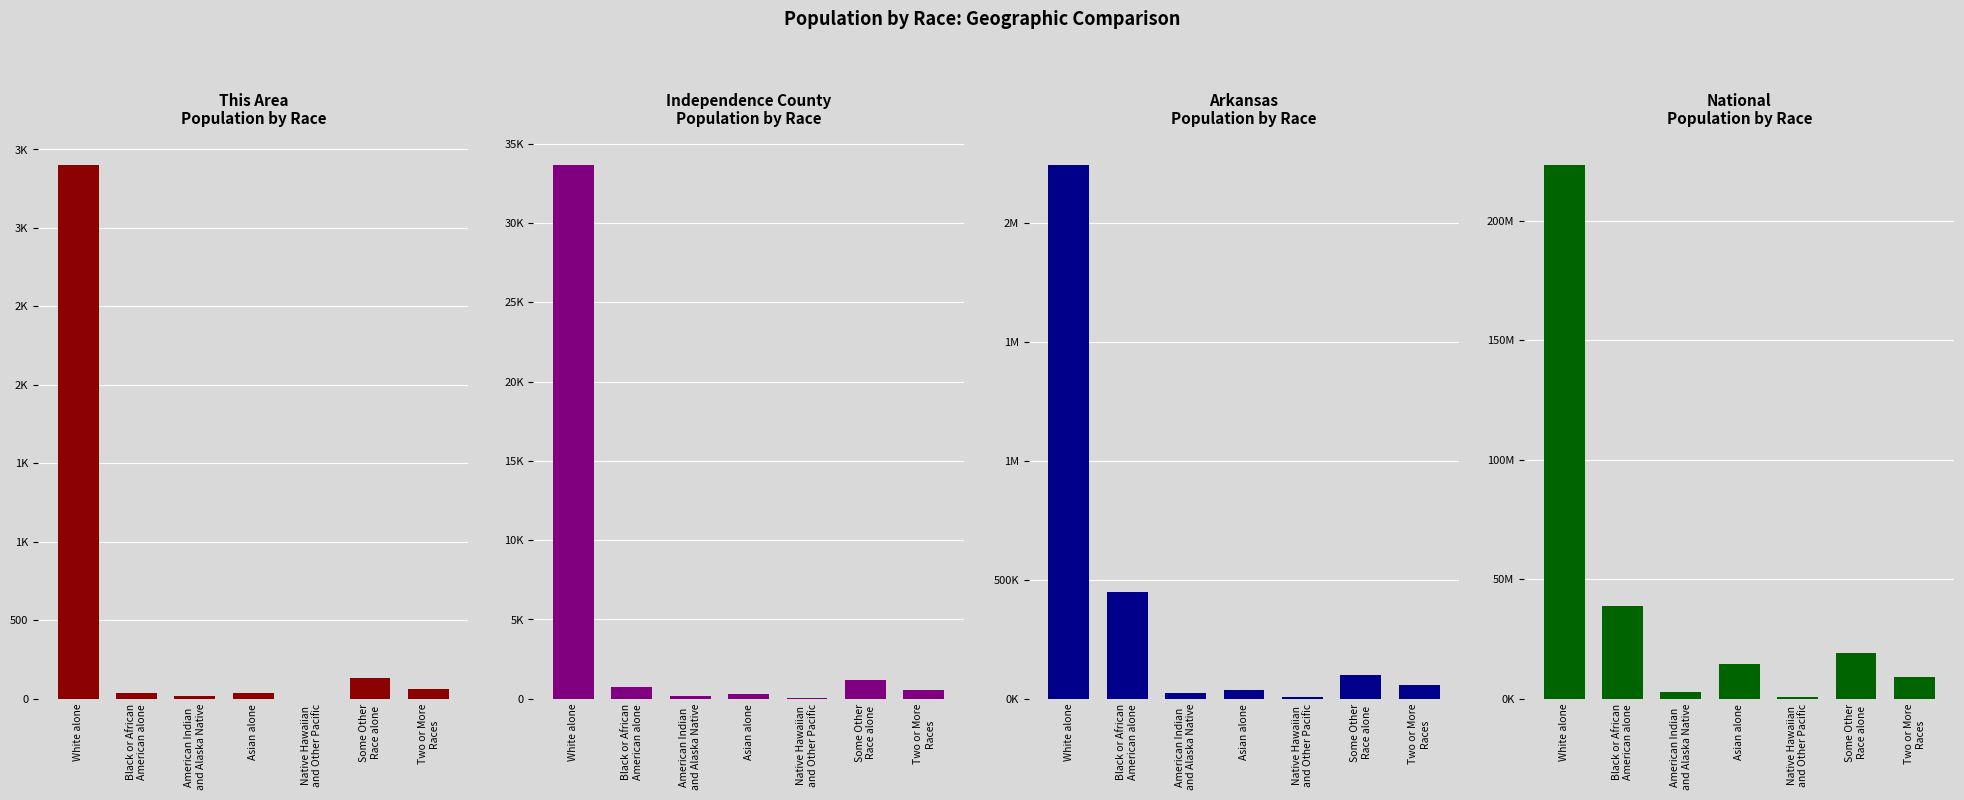

What are all the series names shown in the legend?

This Area, Independence County, Arkansas, National